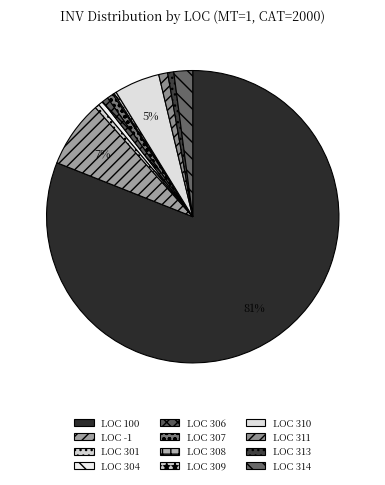

Rank the categories by value from lowest to highest.

308, 309, 301, 304, 306, 313, 307, 311, 314, 310, -1, 100